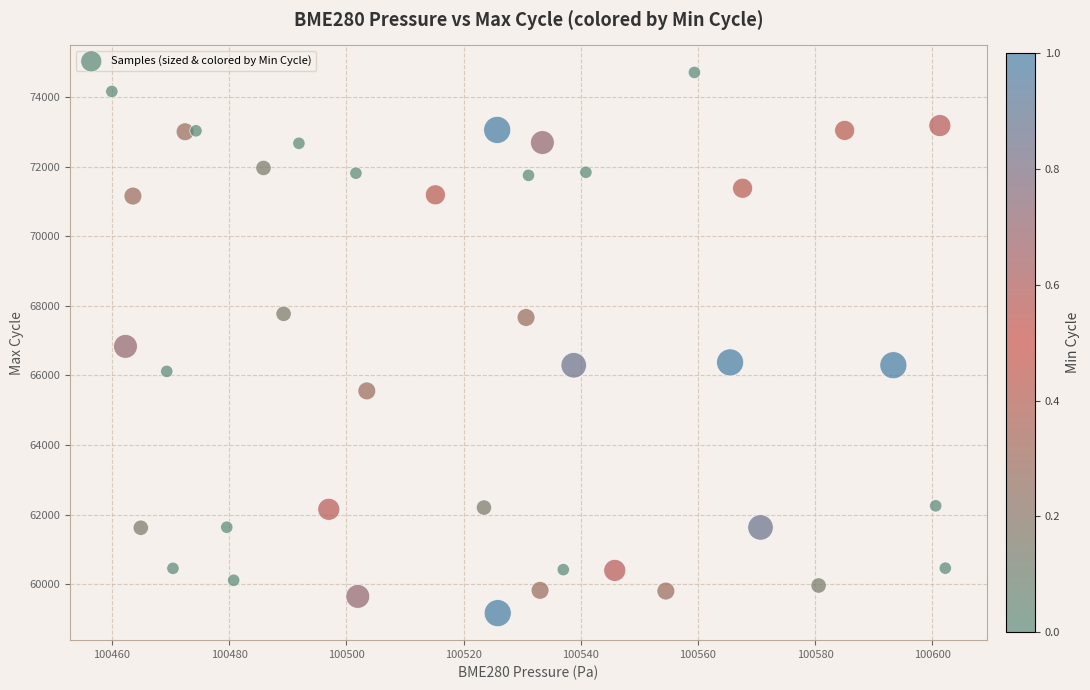

What is the range of Y values (max minus min)?

15541